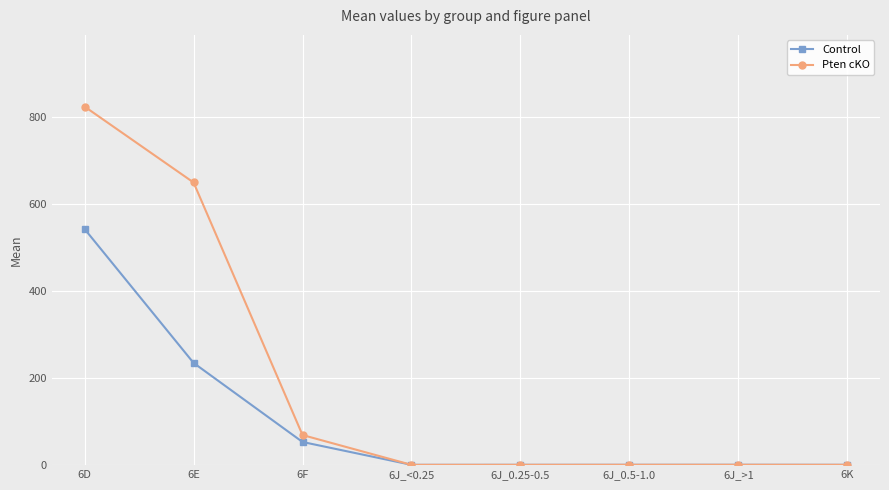

Which series has the largest range (max minus min)?

Pten cKO